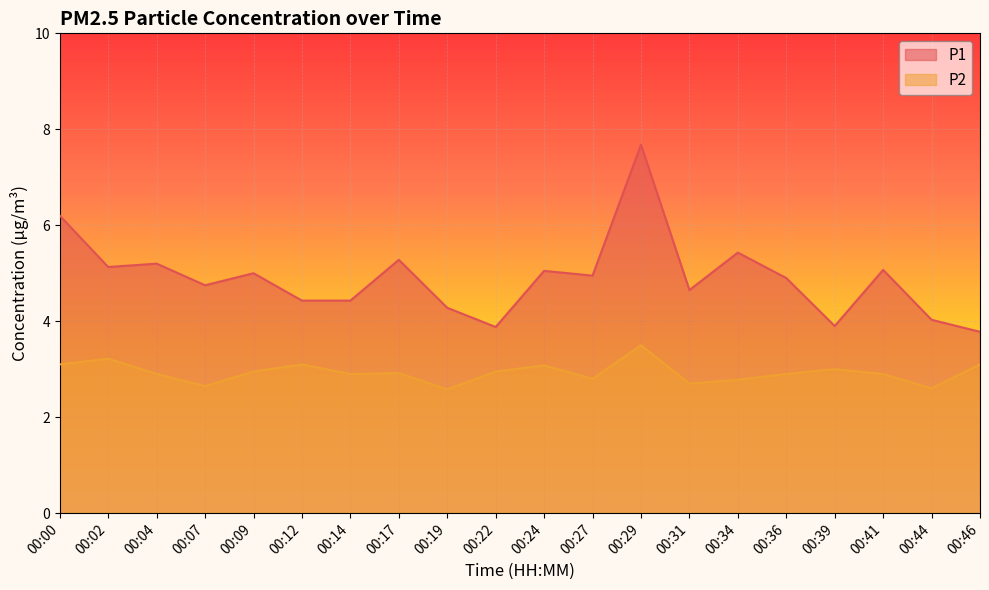

What is the difference between the highest and lowest values at 00:44?

1.4